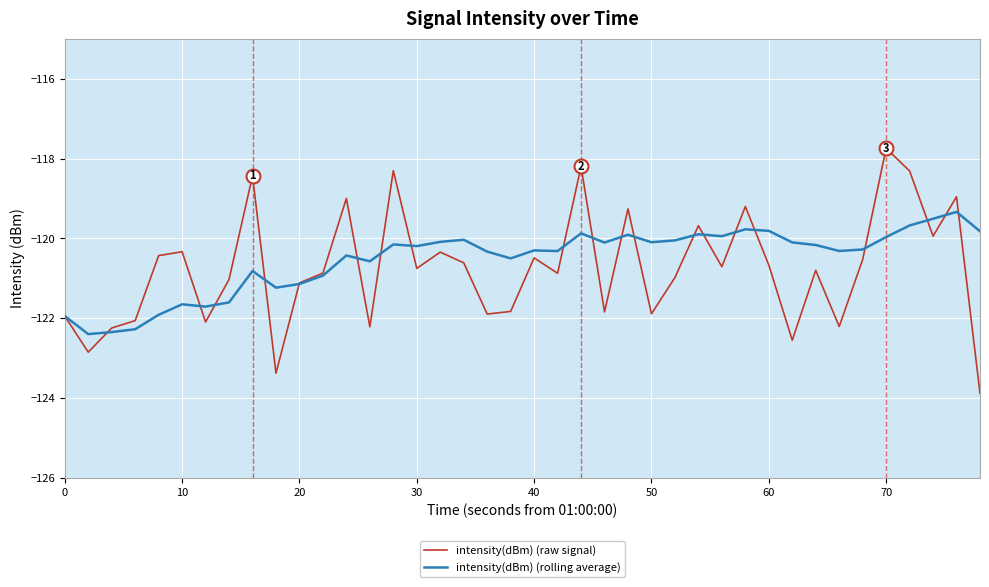

Which series has the widest spread of values?

intensity(dBm) (raw signal)